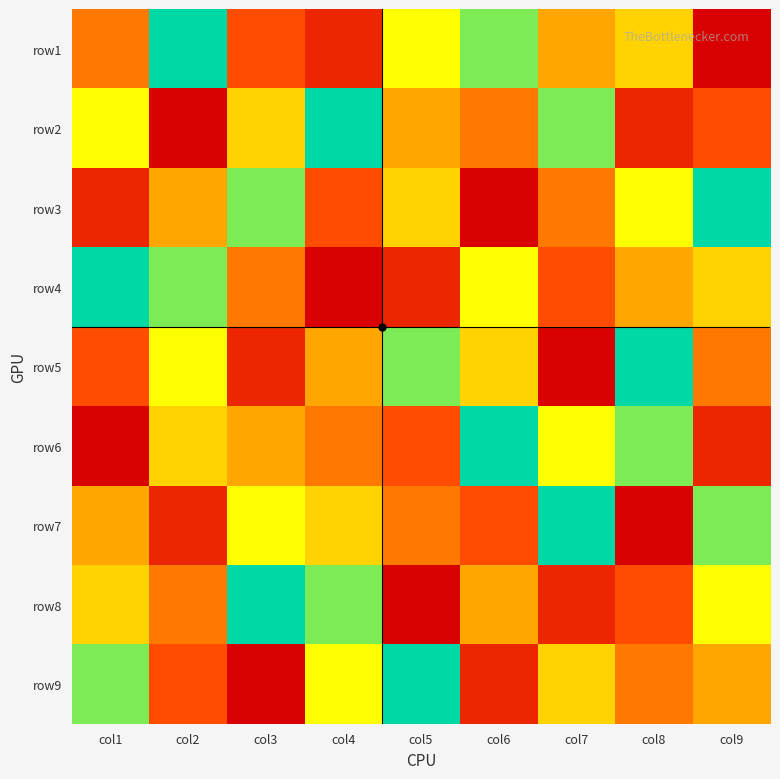

How many data points does each series have?

9